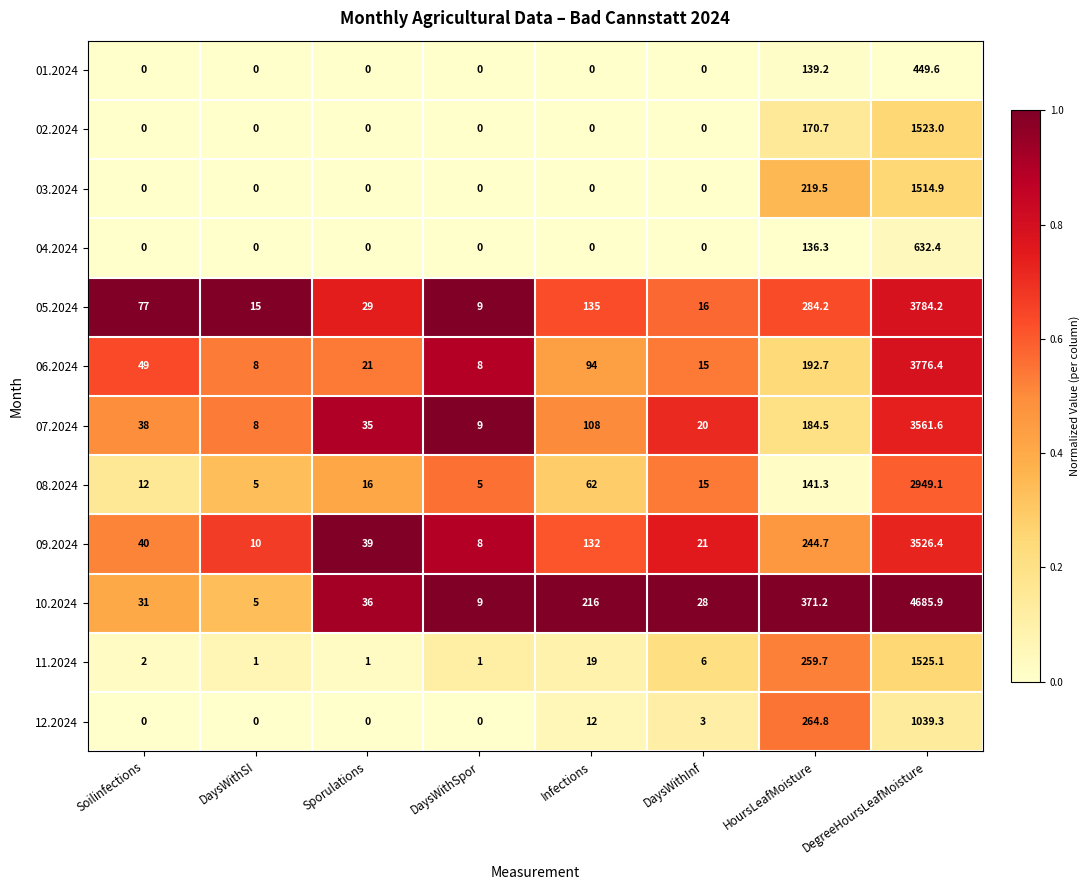

True or false: 06.2024 has a value of 3776.4 at DegreeHoursLeafMoisture.

True